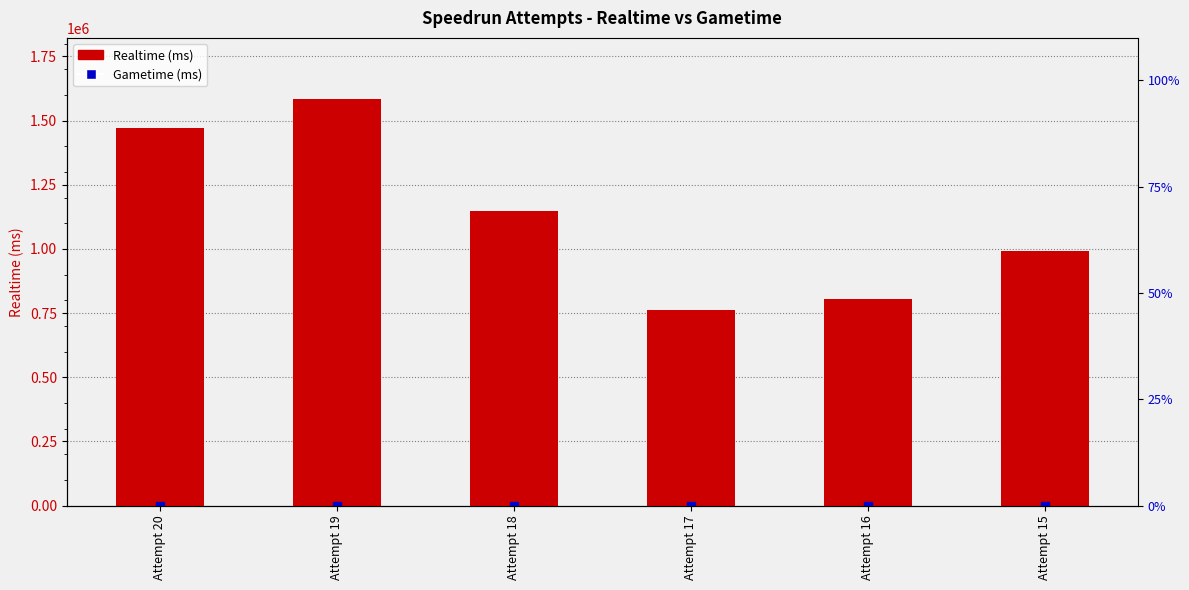

What is the average value?

1127916